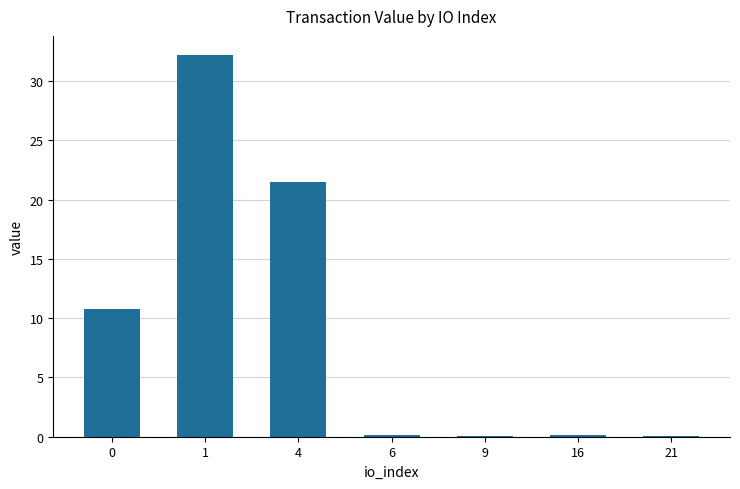

What is the greatest value displayed?

32.2